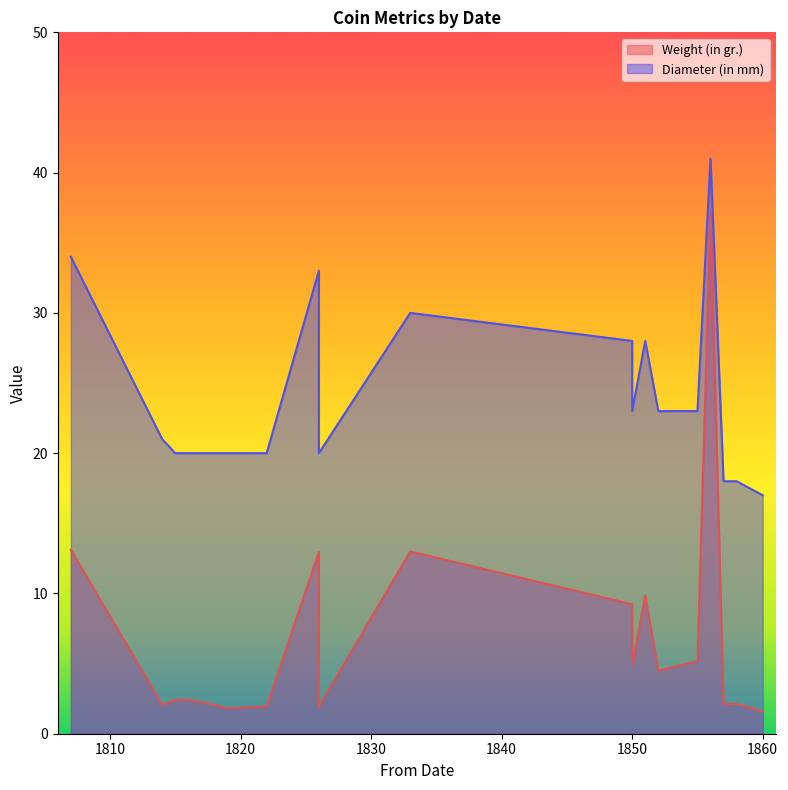

How many interior local peaks does the Weight (in gr.) series have?

5